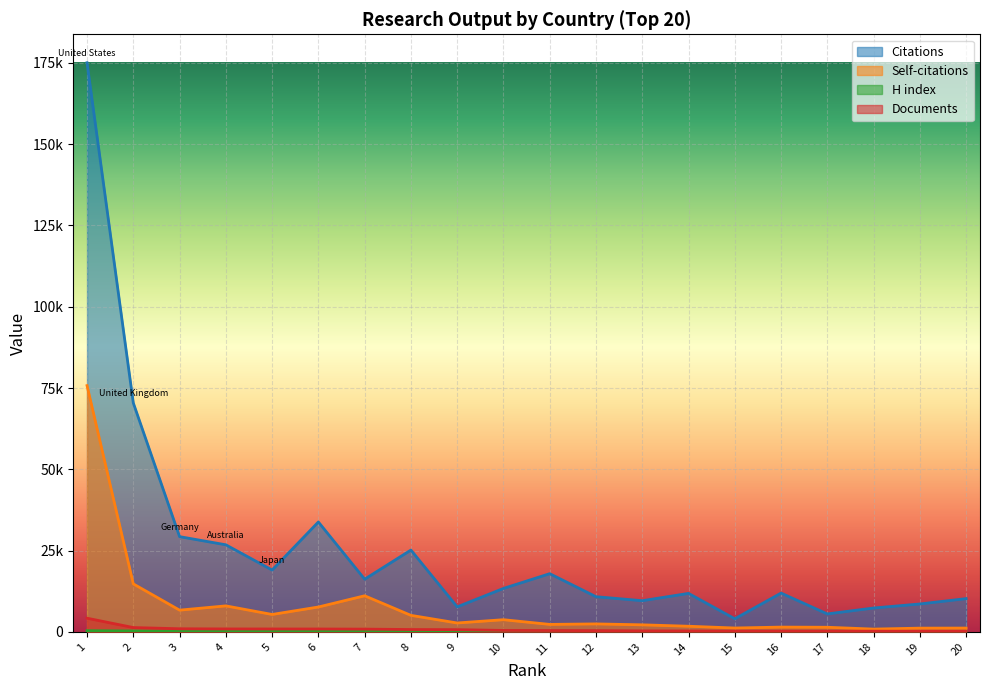

At which category does Citations reach its first local valley?

5